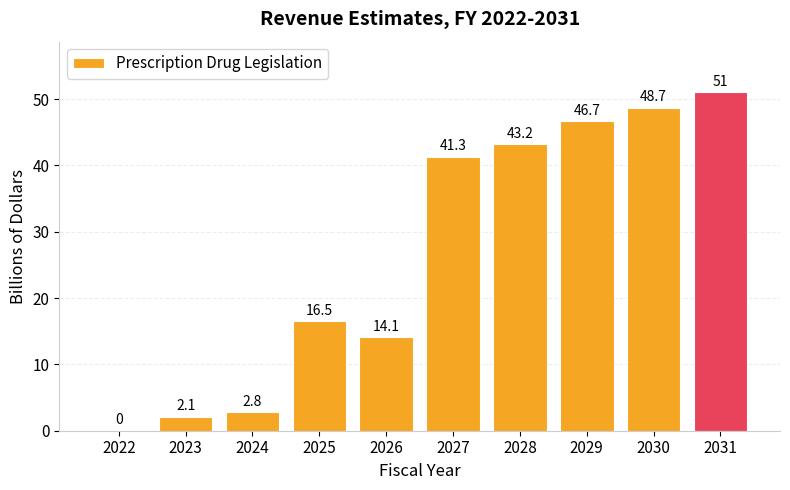

Where is the data nearest to the value 25?

2025